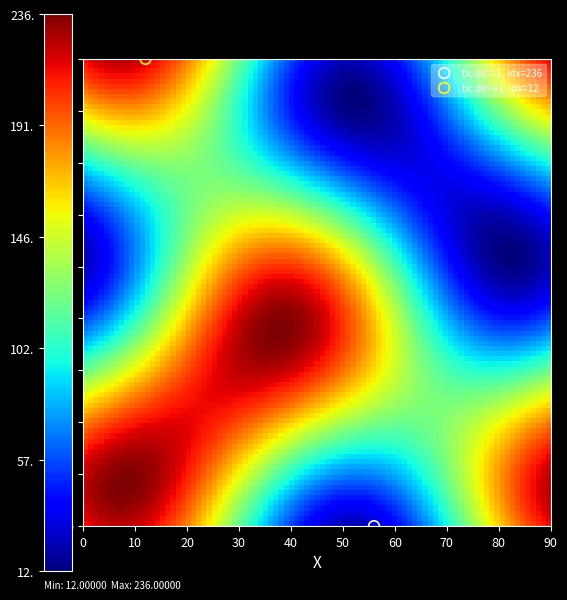

What are all the series names shown in the legend?

tx: dir=-1, idx=236, tx: dir=+1, idx=12